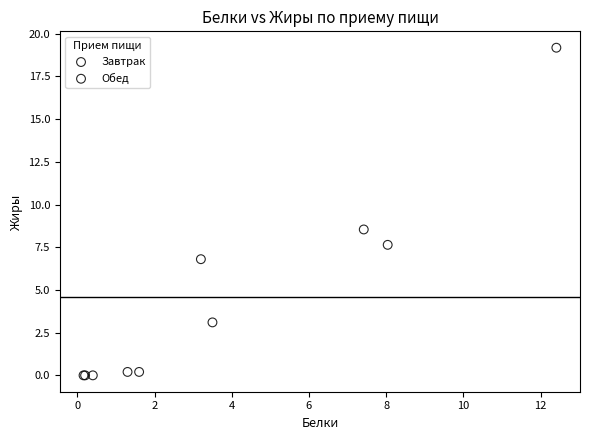

Which series has the widest spread of Y values?

Завтрак